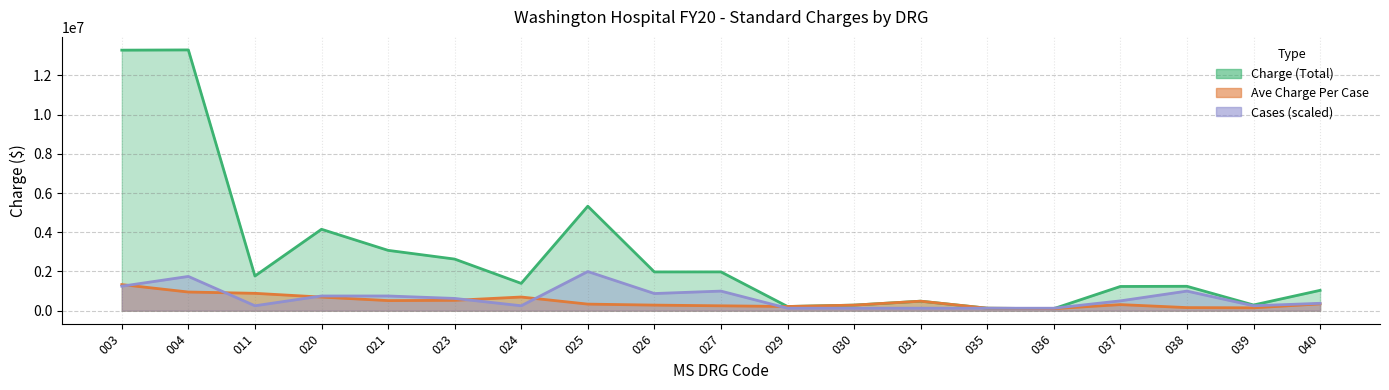

What is the spread (max minus min) of values at 039?

144007.2